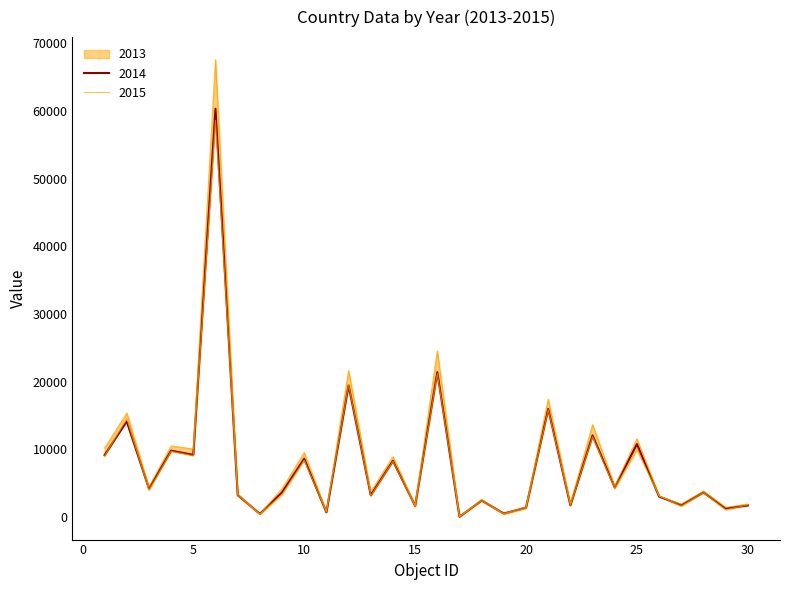

List the series in order of their peak value, highest first.

2015, 2014, 2013